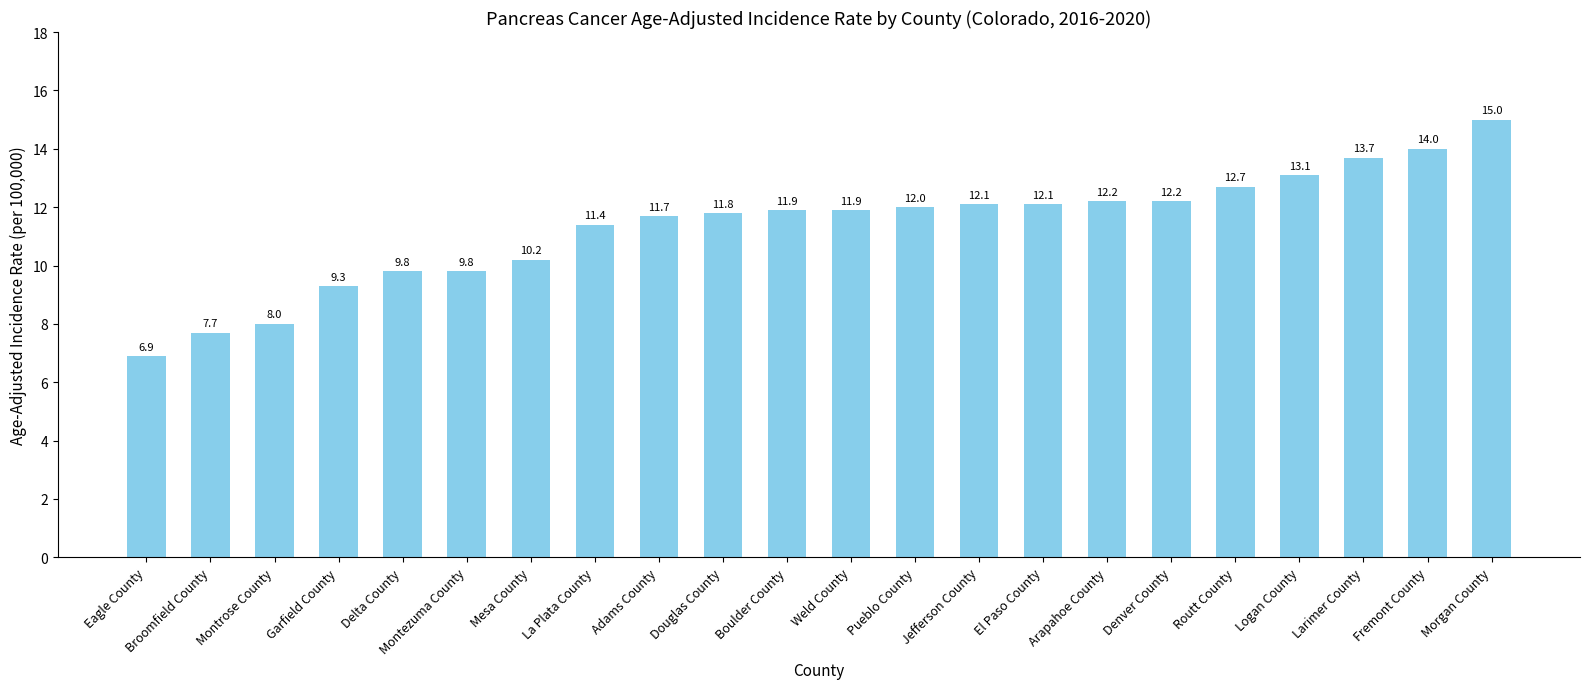

Is it true that the value at Montezuma County is 9.8?

True